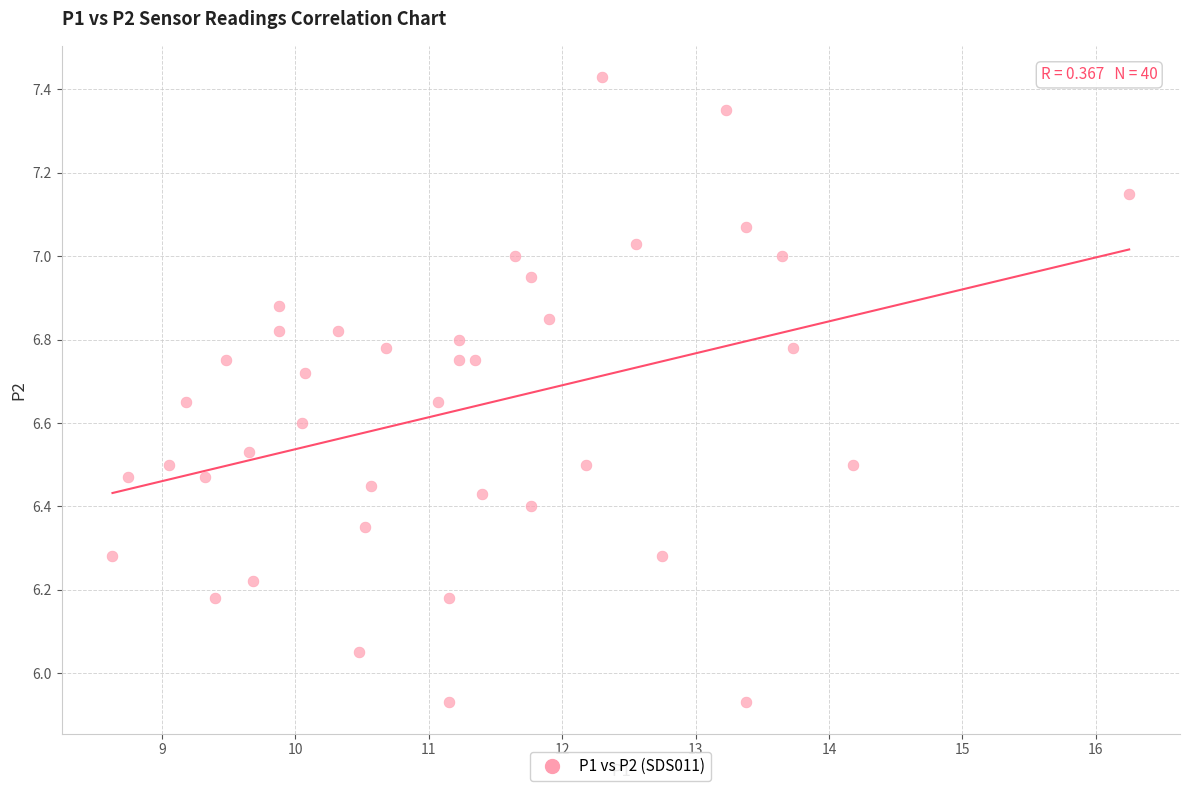

What is the range of Y values (max minus min)?

1.5